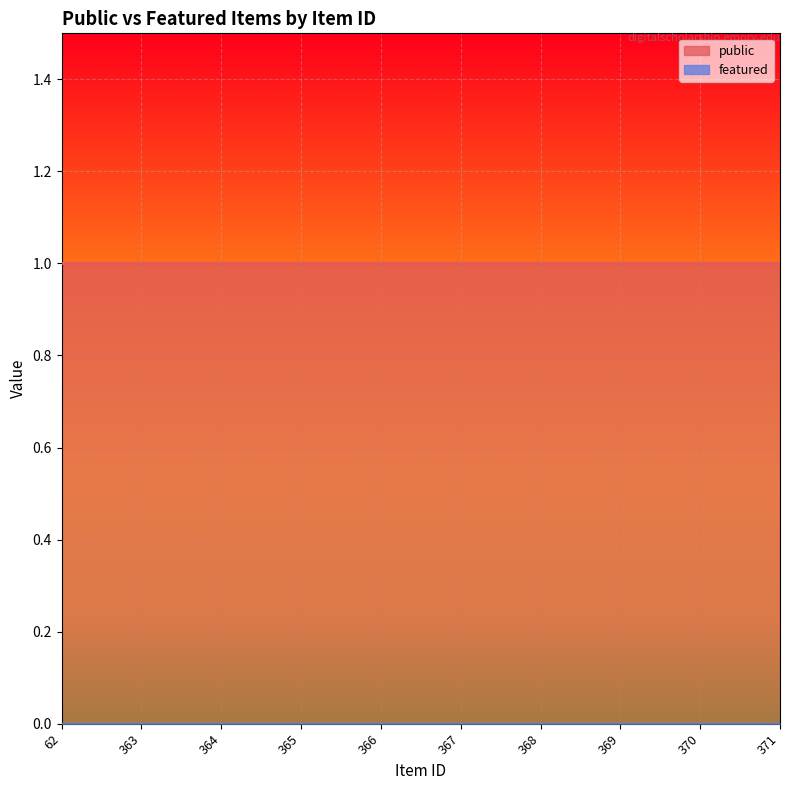

What are all the series names shown in the legend?

public, featured